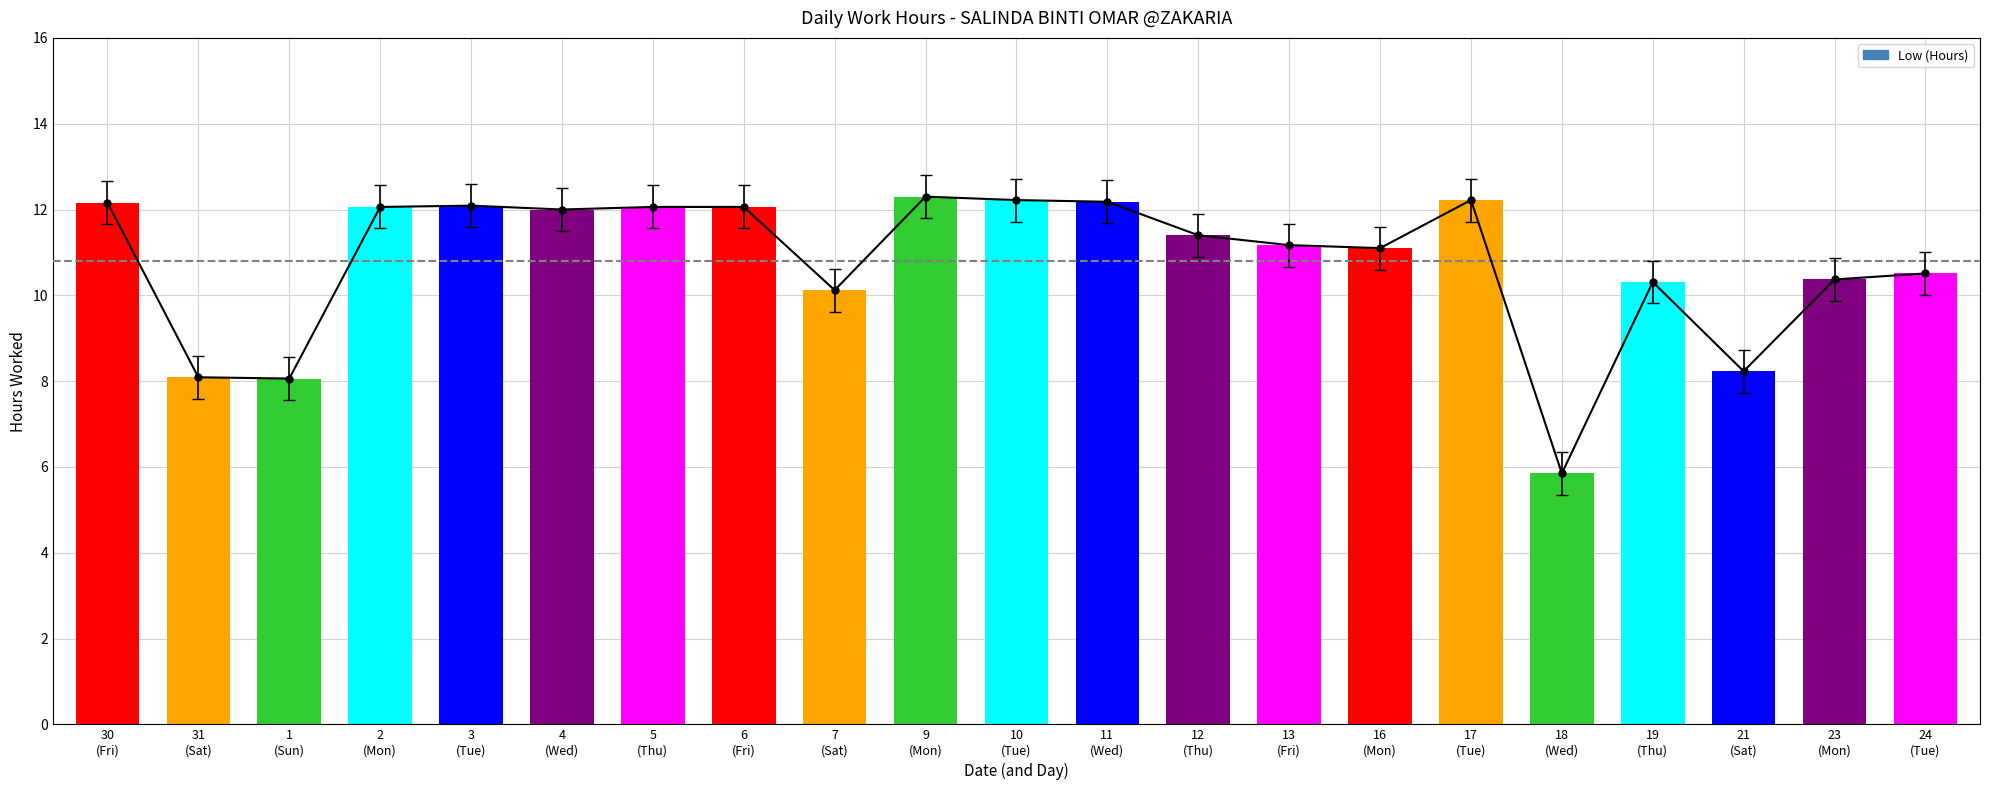

What is the sum of all values?

226.6